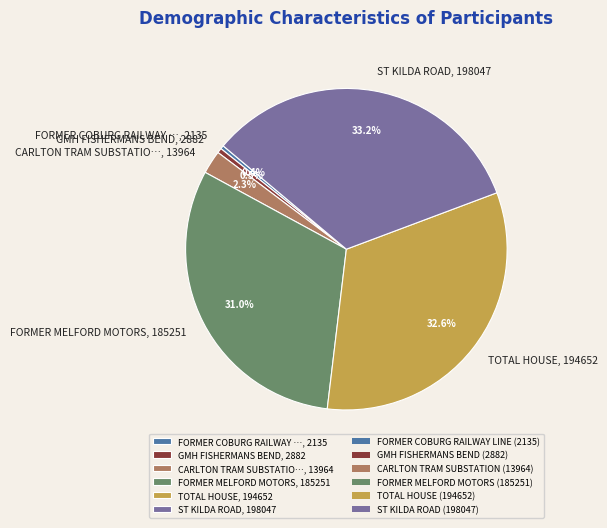

Combined, do CARLTON TRAM SUBSTATIO…, 13964 and FORMER COBURG RAILWAY …, 2135 account for over 50%?

No